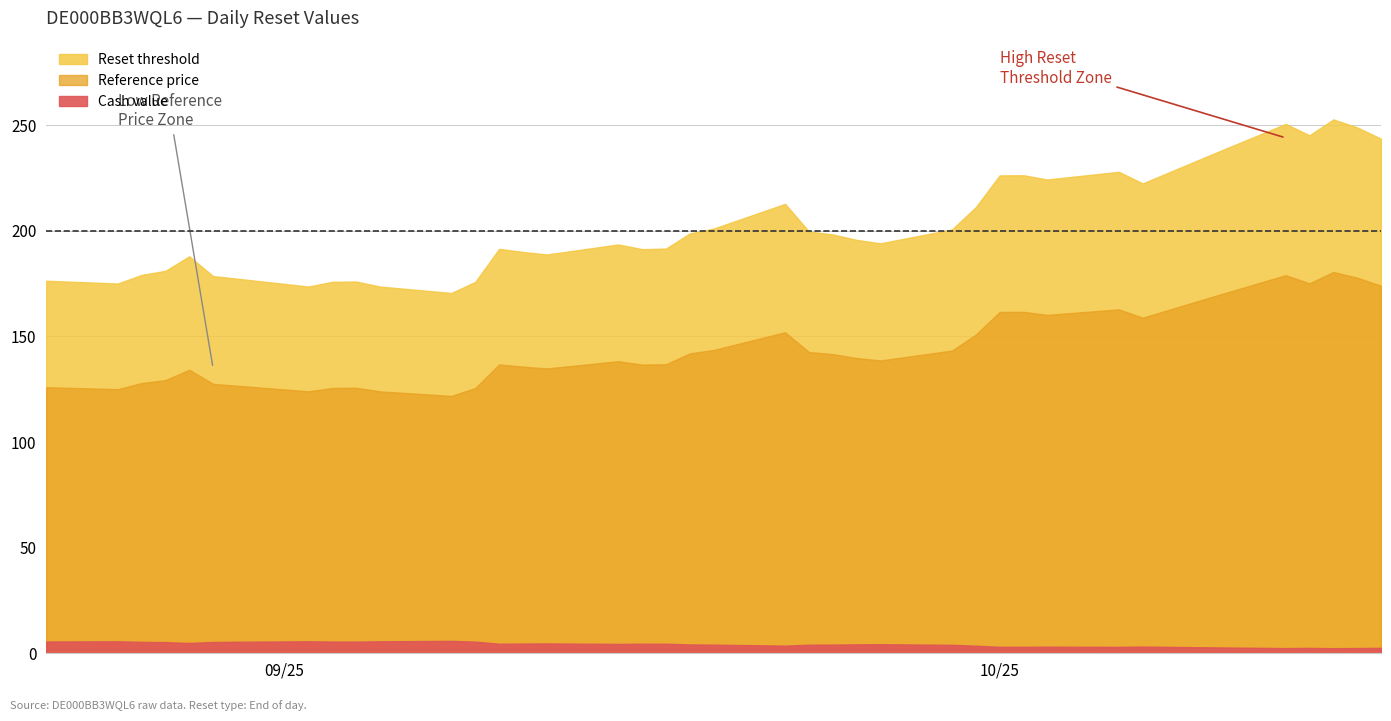

What is the minimum value for Cash value?

2.4